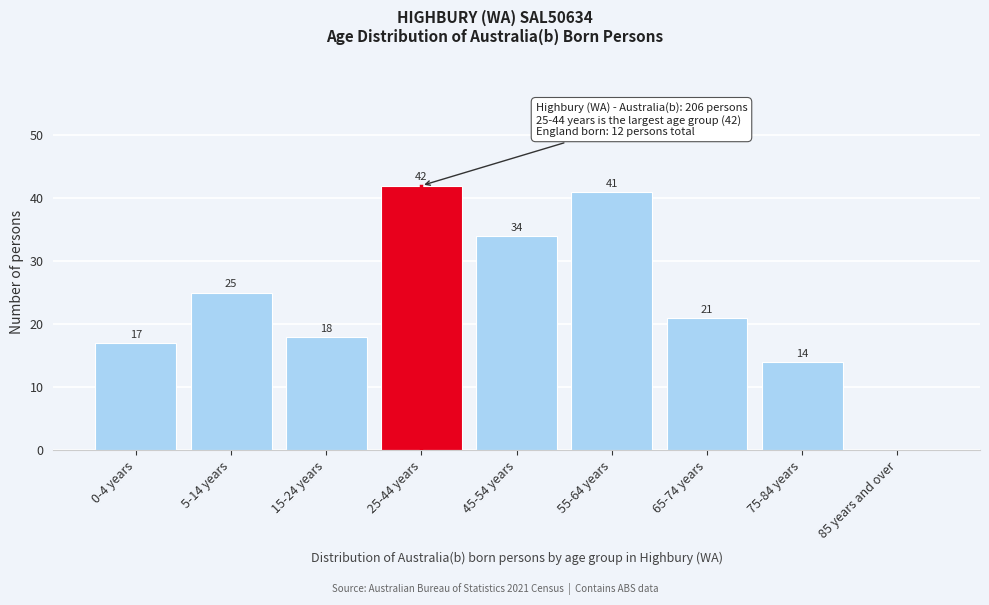

Reading left to right, extract all data points from this chart.

0-4 years=17	5-14 years=25	15-24 years=18	25-44 years=42	45-54 years=34	55-64 years=41	65-74 years=21	75-84 years=14	85 years and over=0